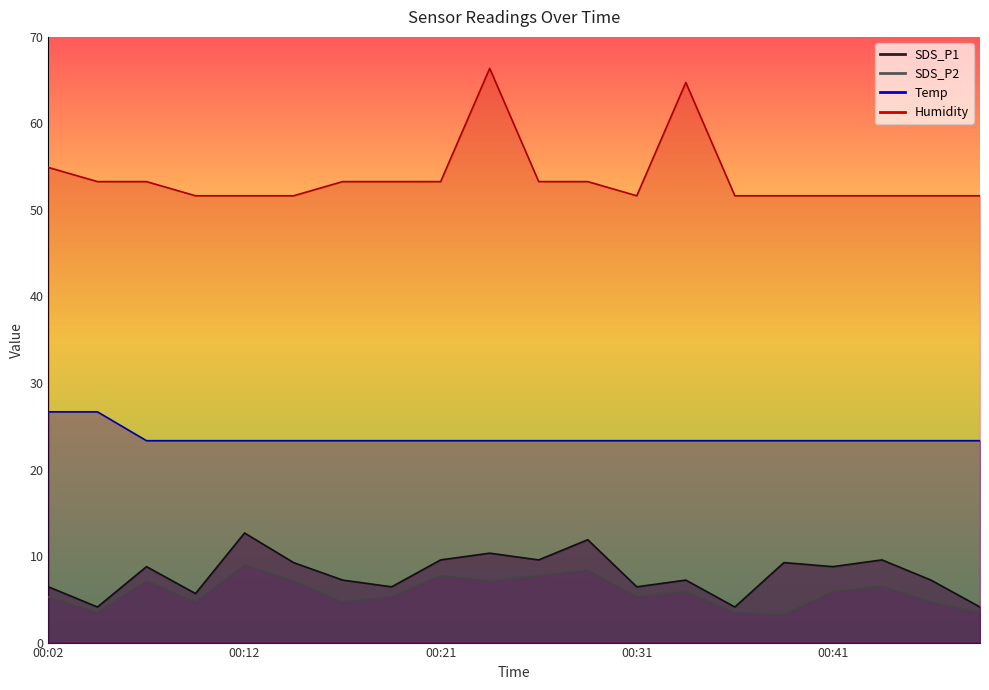

What is the value of the Humidity point at the 5th from the left?

51.6